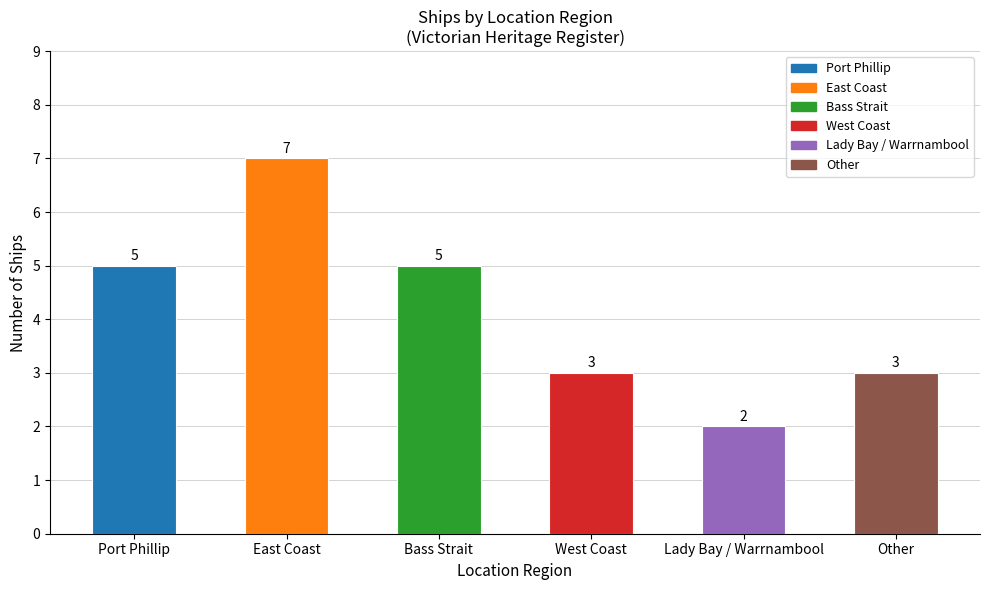

Count the number of data series in this chart.

1